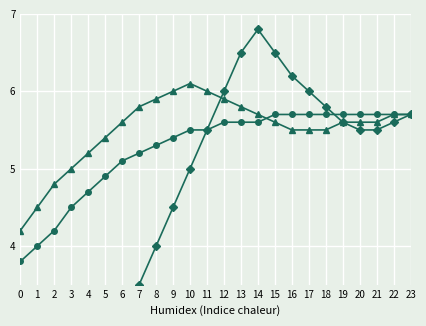

Rank the series at 23 from highest to lowest value.

O3PartialPressure, Temperature, AltitudeLine